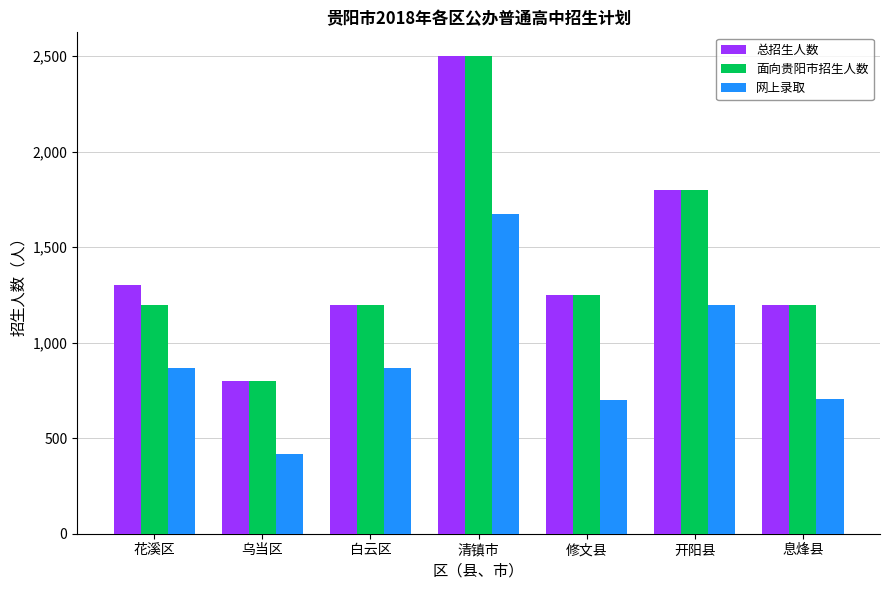

What is the label of the 3rd bar from the left?

白云区